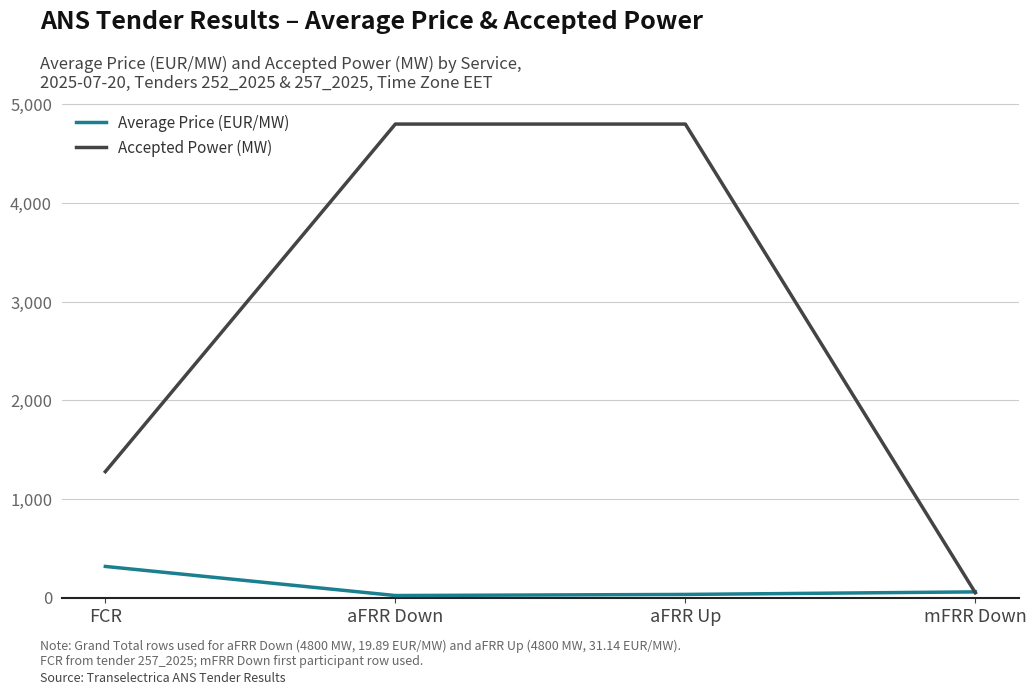

List the series in order of their peak value, lowest first.

Average Price (EUR/MW), Accepted Power (MW)